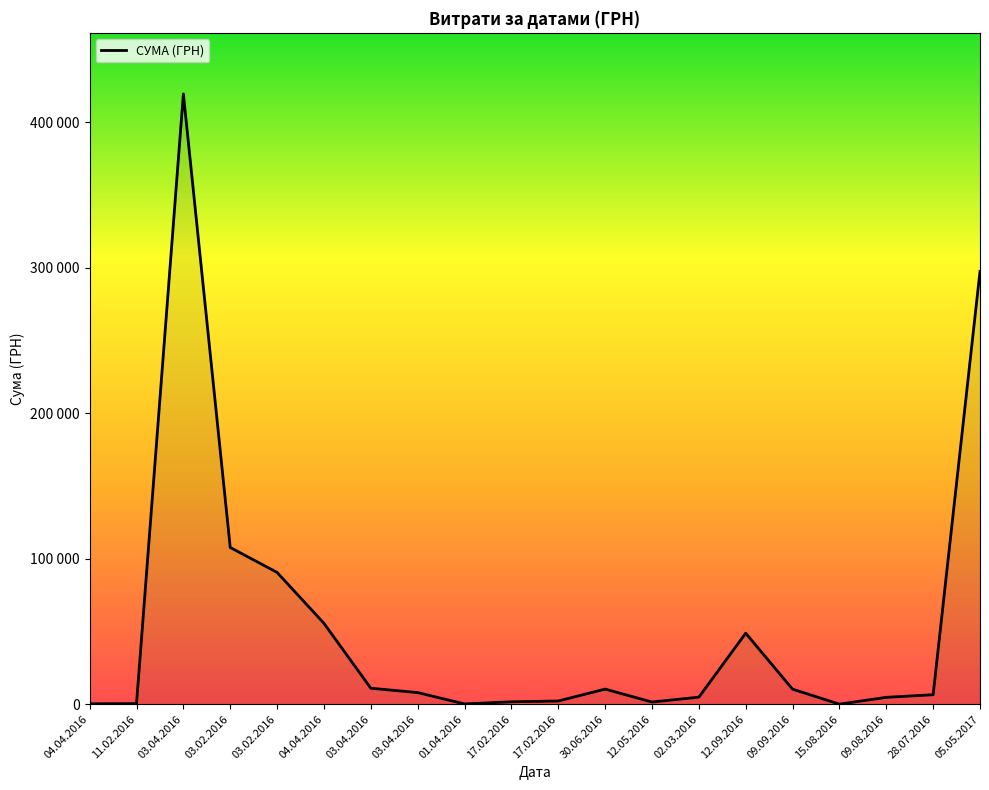

Reading left to right, transcribe all the data shown in this chart.

287.9	440.7	419528.5	107731.0	90607.0	55617.9	10997.4	8009.2	203.4	1677.2	2218.5	10407.2	1510.0	4850.0	48818.0	10350.0	68.0	4739.2	6547.6	297500.0